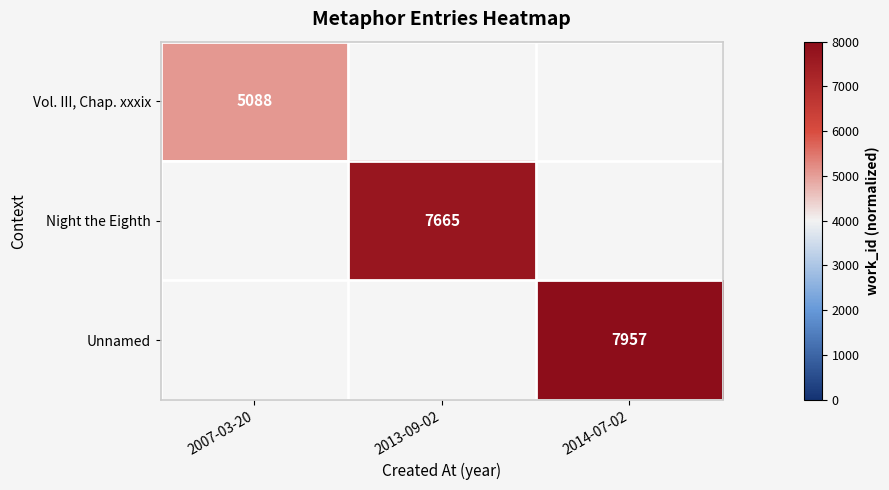

Is it true that Vol. III, Chap. xxxix equals 2996 at 2007-03-20?

False